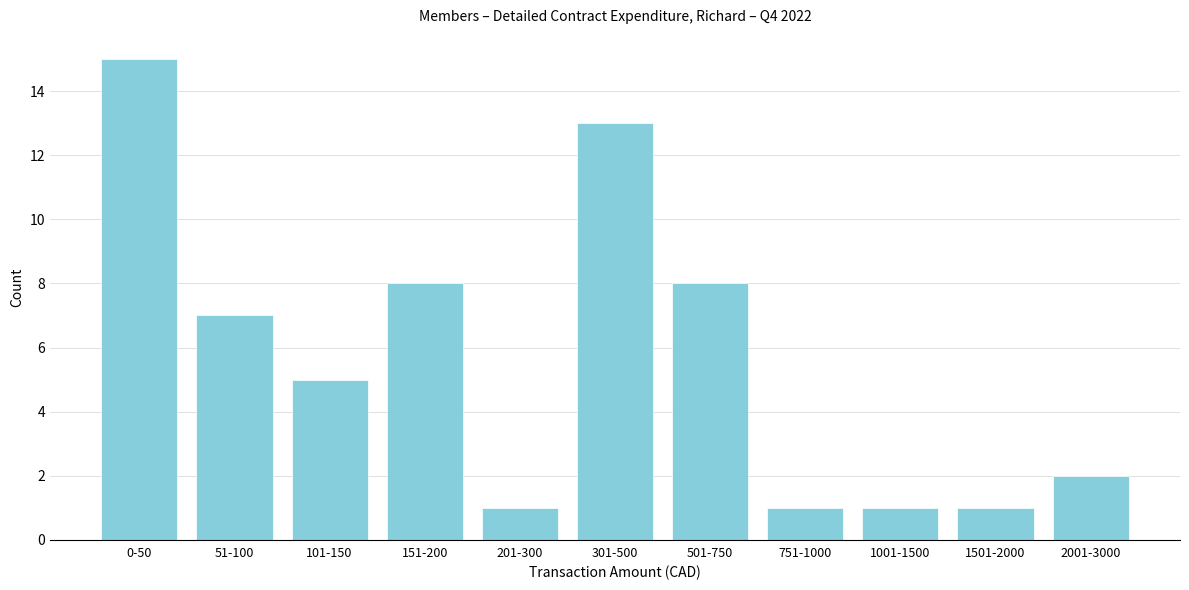

Reading left to right, what are all the values shown in this chart?

15	7	5	8	1	13	8	1	1	1	2